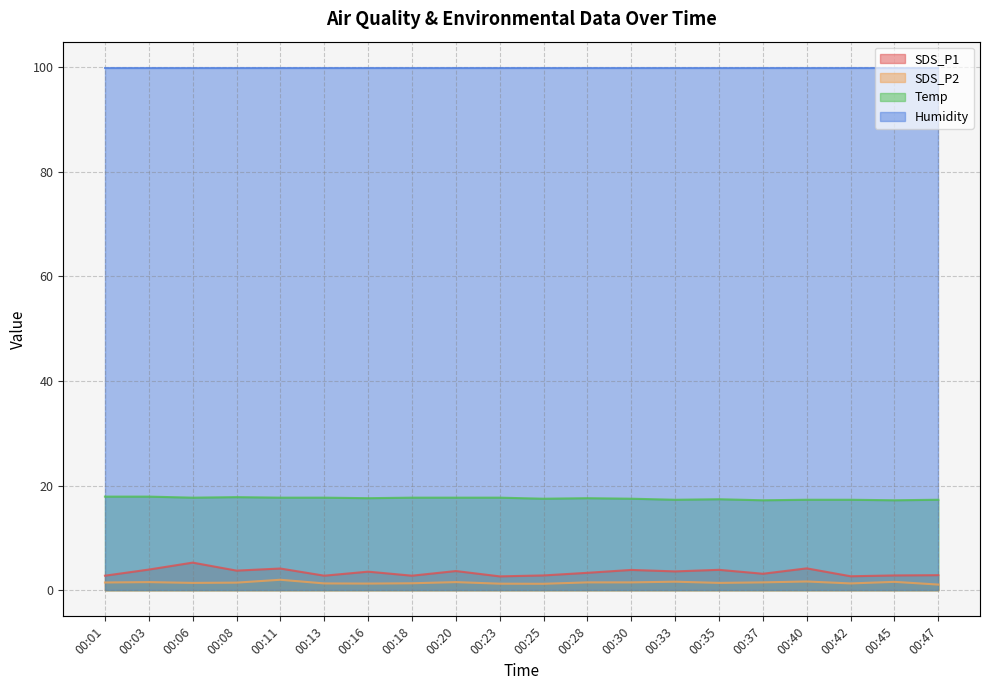

Read the SDS_P1 value at 00:25.

2.8